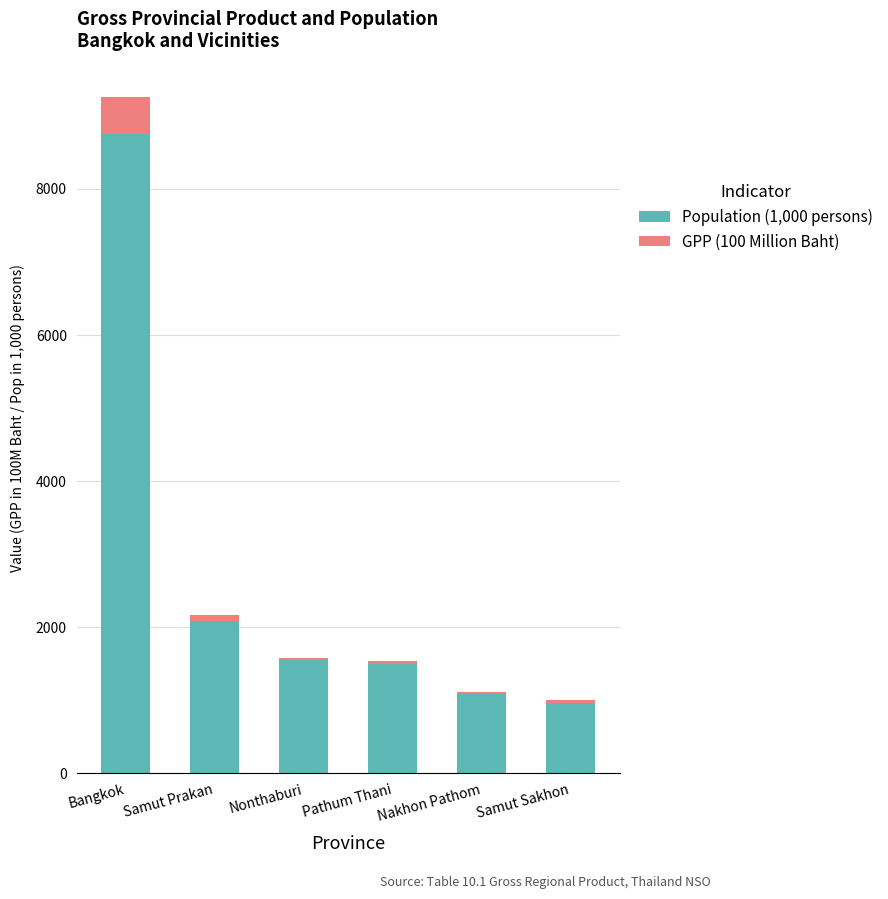

At which category is the sum across all series the highest?

Bangkok